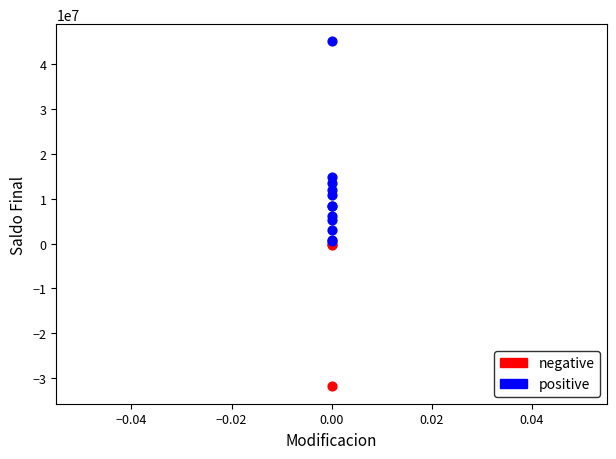

Which series contains the lowest Y value?

negative